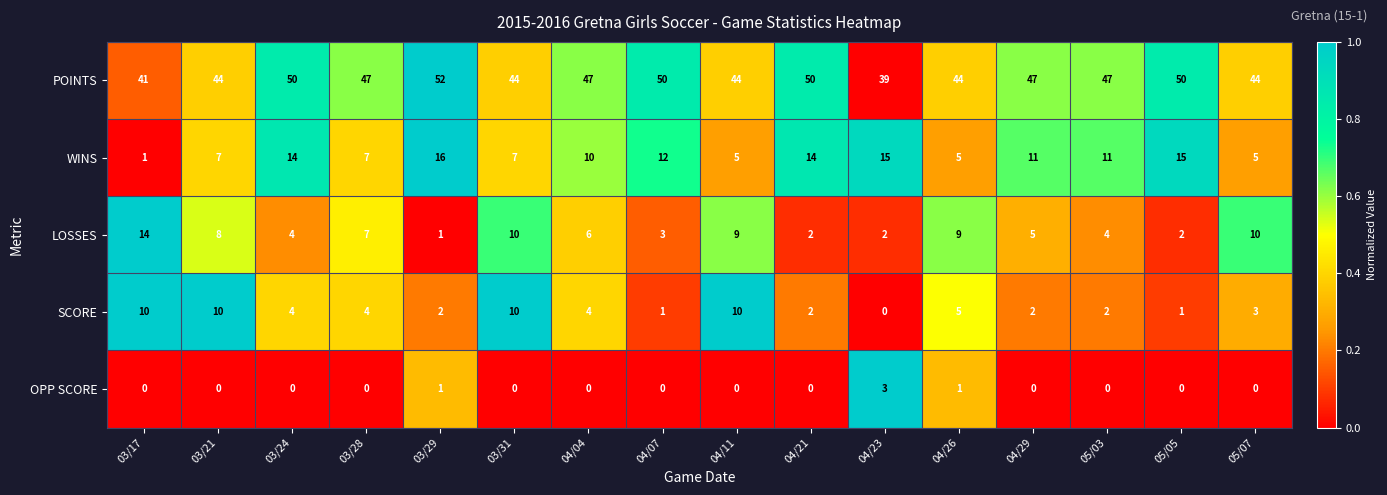

What is the difference between the highest and lowest values at 04/07?

50